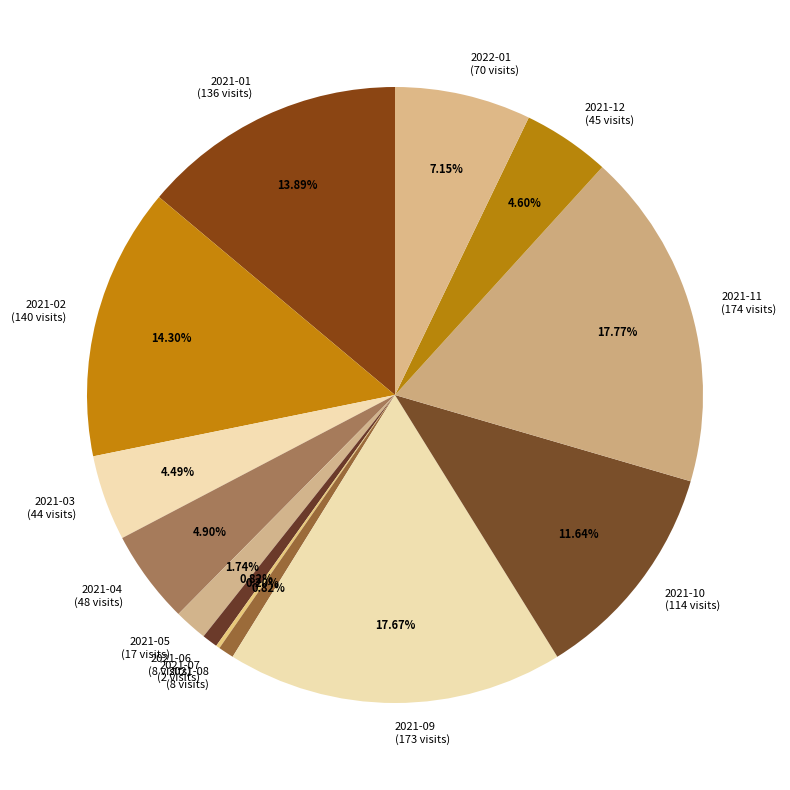

Is it true that 2022-01 is 7% of the pie?

True